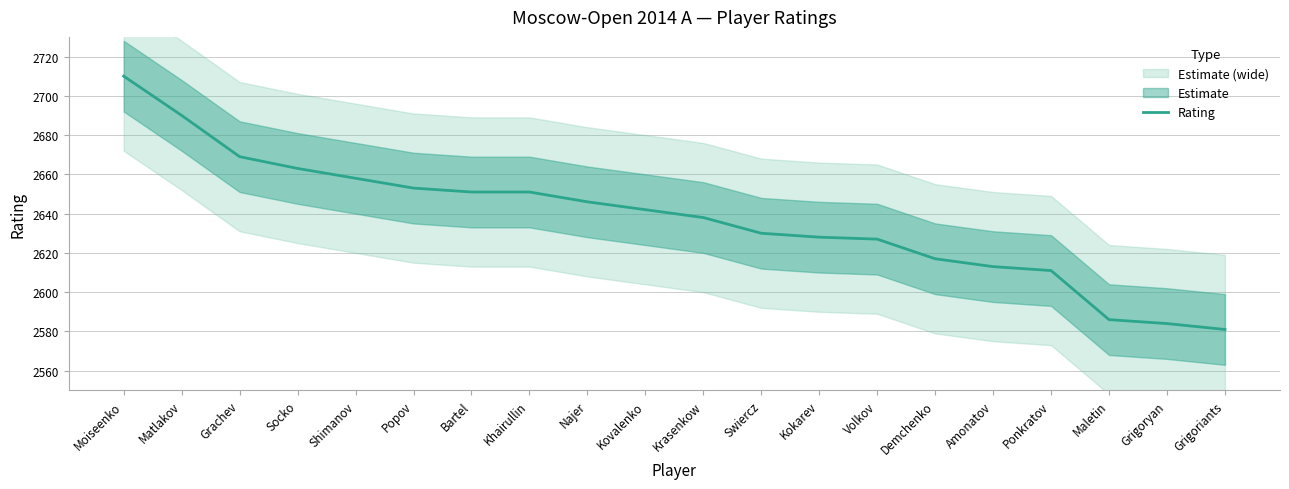

Reading left to right, list all the values displayed in this chart.

Moiseenko=2710	Matlakov=2690	Grachev=2669	Socko=2663	Shimanov=2658	Popov=2653	Bartel=2651	Khairullin=2651	Najer=2646	Kovalenko=2642	Krasenkow=2638	Swiercz=2630	Kokarev=2628	Volkov=2627	Demchenko=2617	Amonatov=2613	Ponkratov=2611	Maletin=2586	Grigoryan=2584	Grigoriants=2581